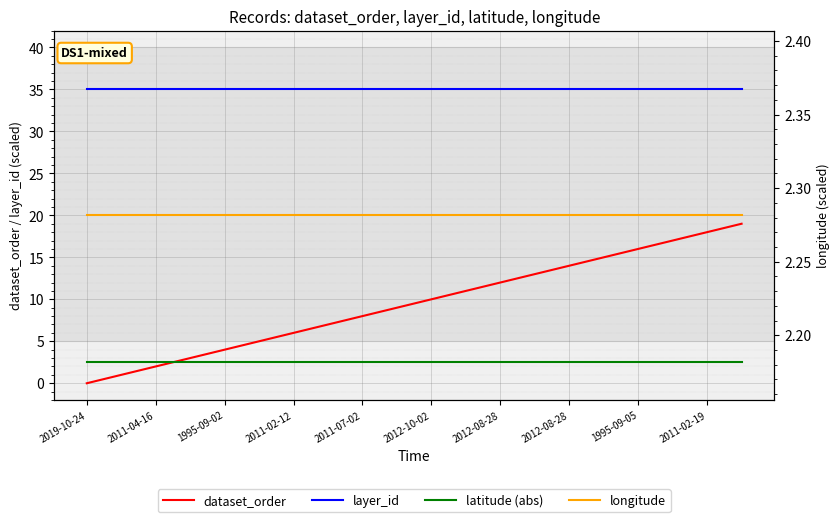

What is the approximate value of layer_id at 2011-02-12?

35.0